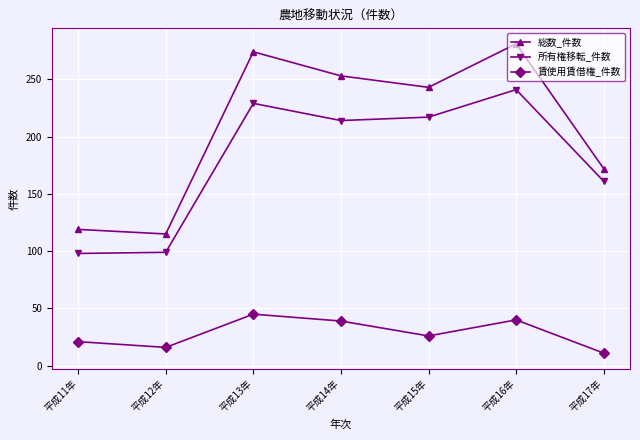

What is the label of the 5th point from the right?

平成13年